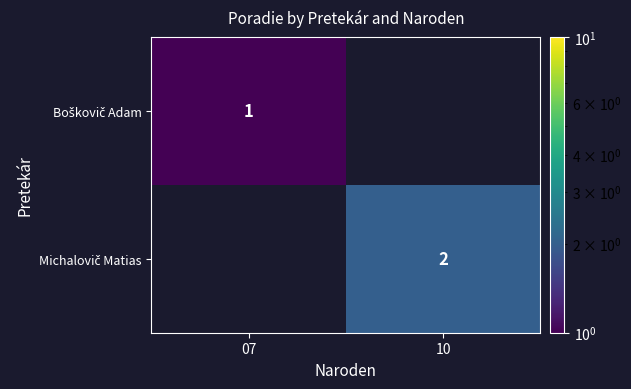

Where is Boškovič Adam nearest to the value 1?

07